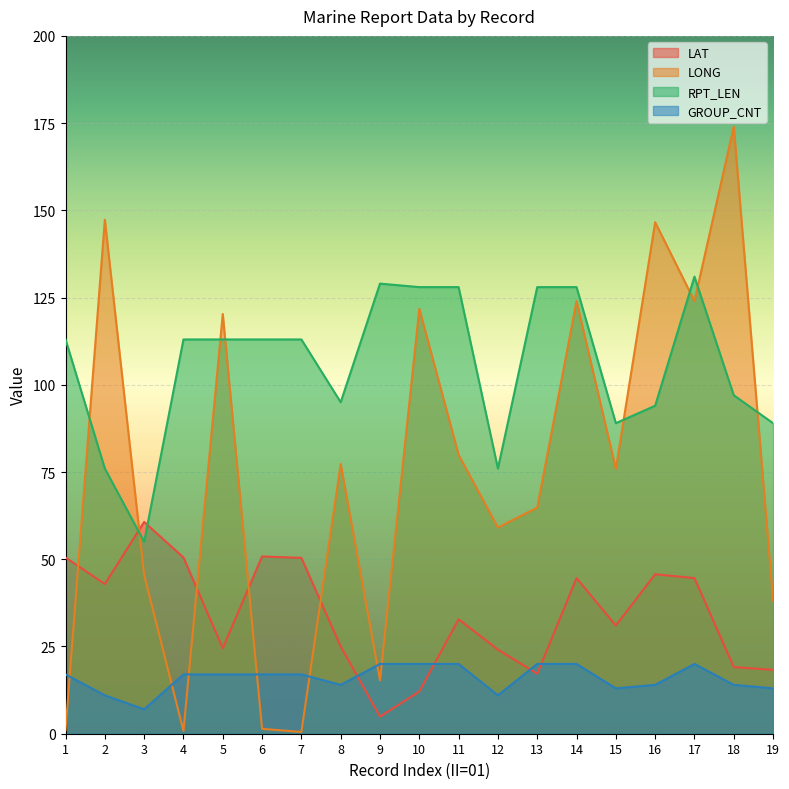

What is the difference between the maximum and minimum values in the GROUP_CNT series?

13.0